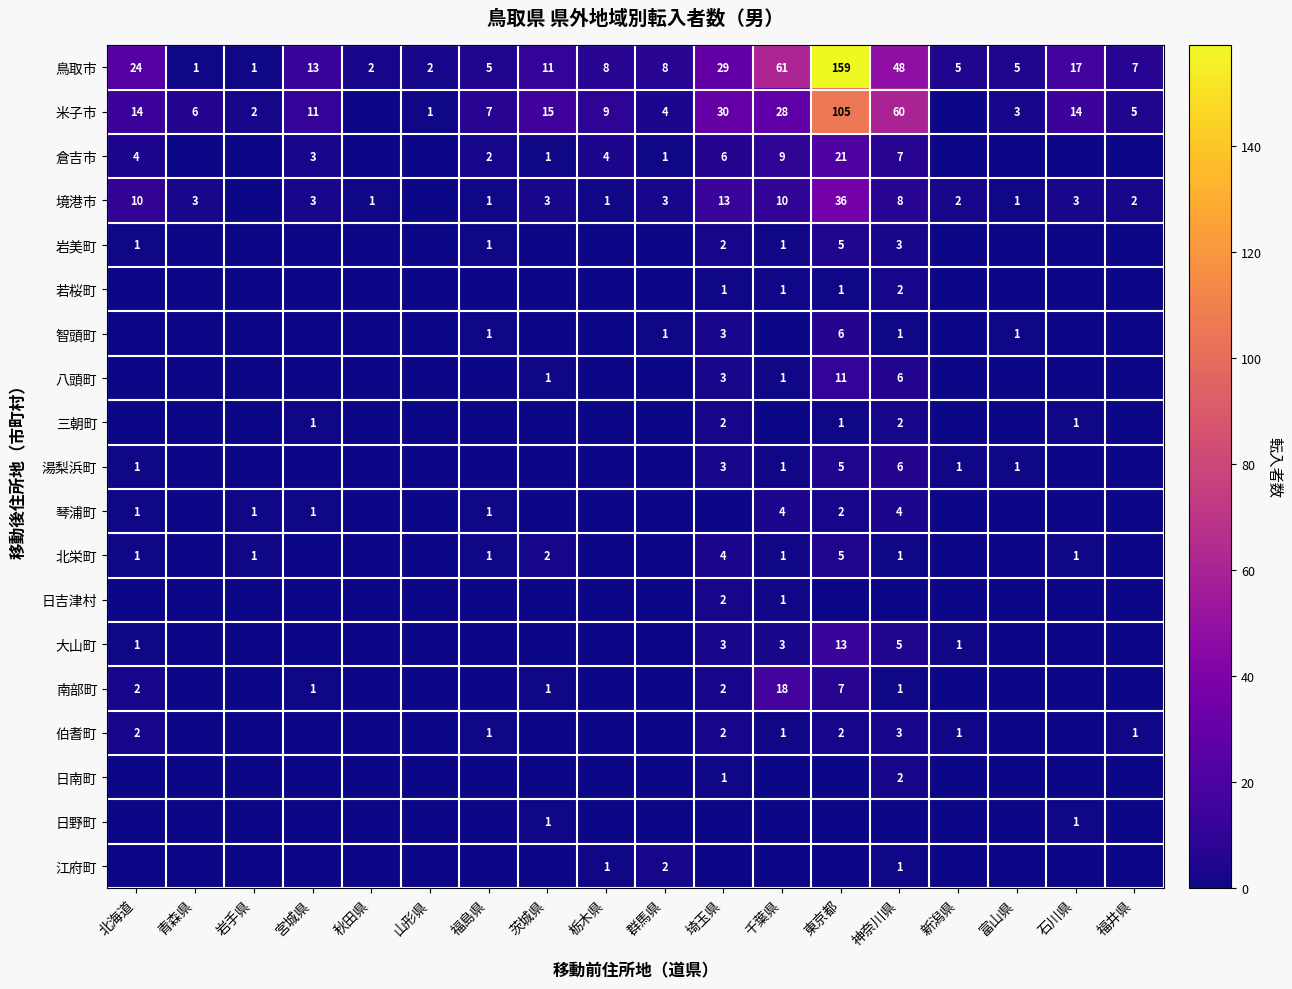

How many data points in 鳥取市 are less than 8?

8